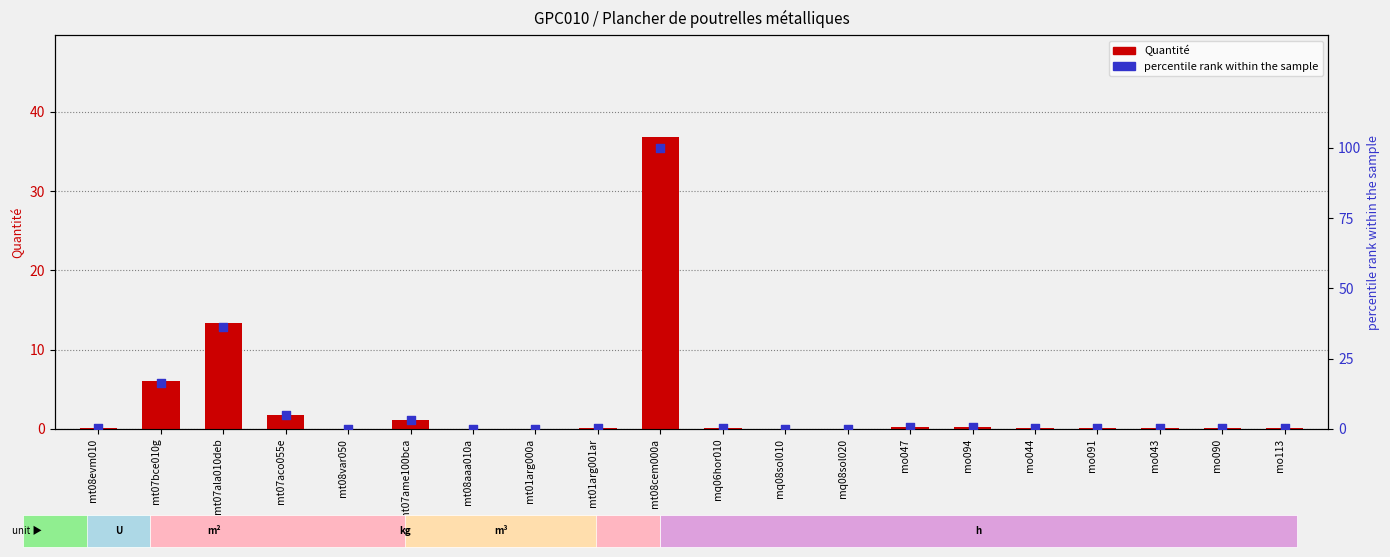

At how many categories does at least one series exceed 24?

2